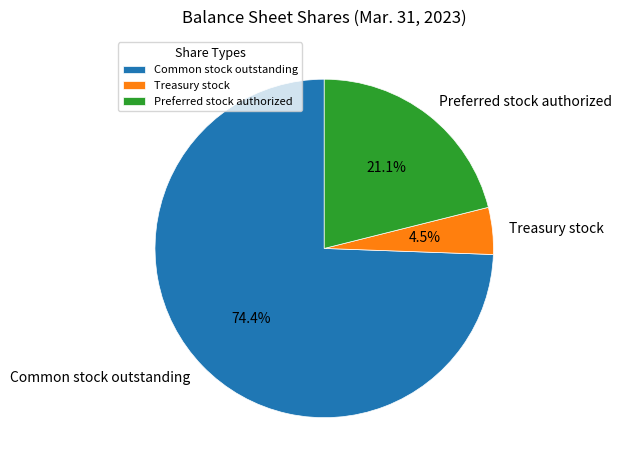

Count the number of slices in the pie.

3